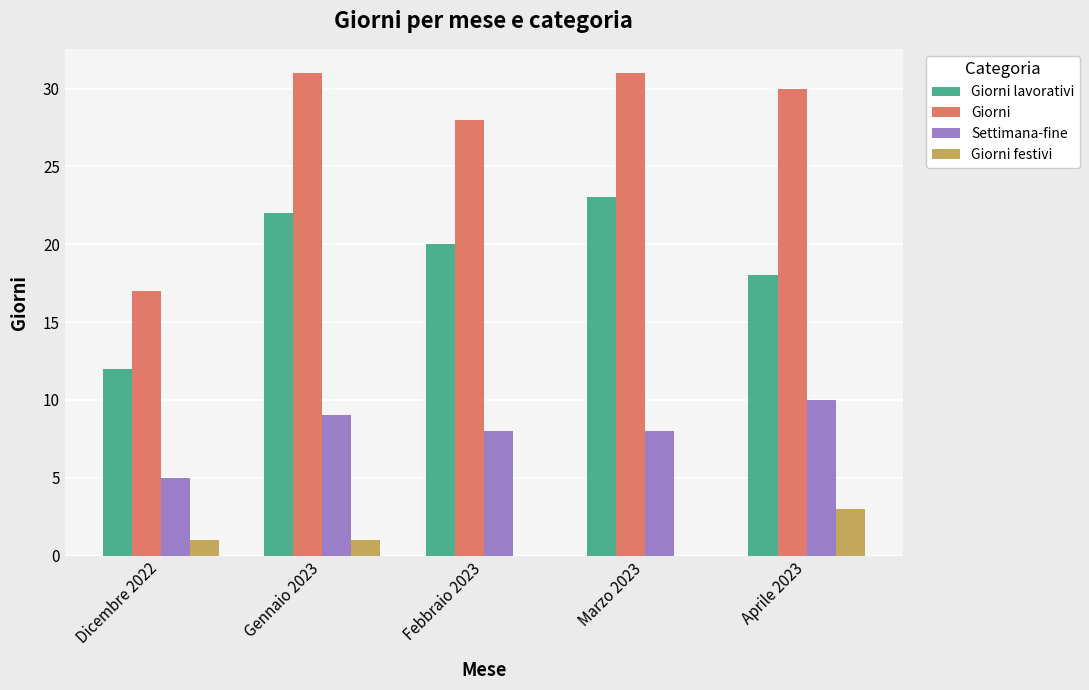

At which label does Settimana-fine first exceed 8?

Gennaio 2023